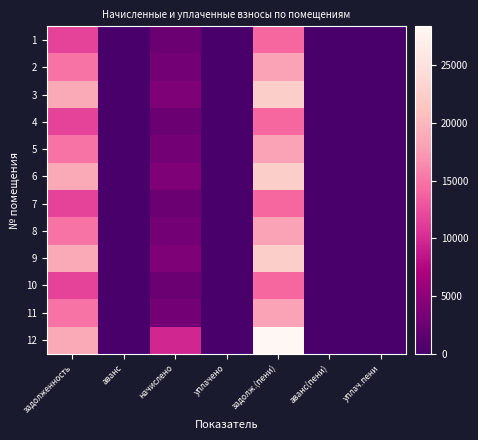

Which series has the largest total across all categories?

12